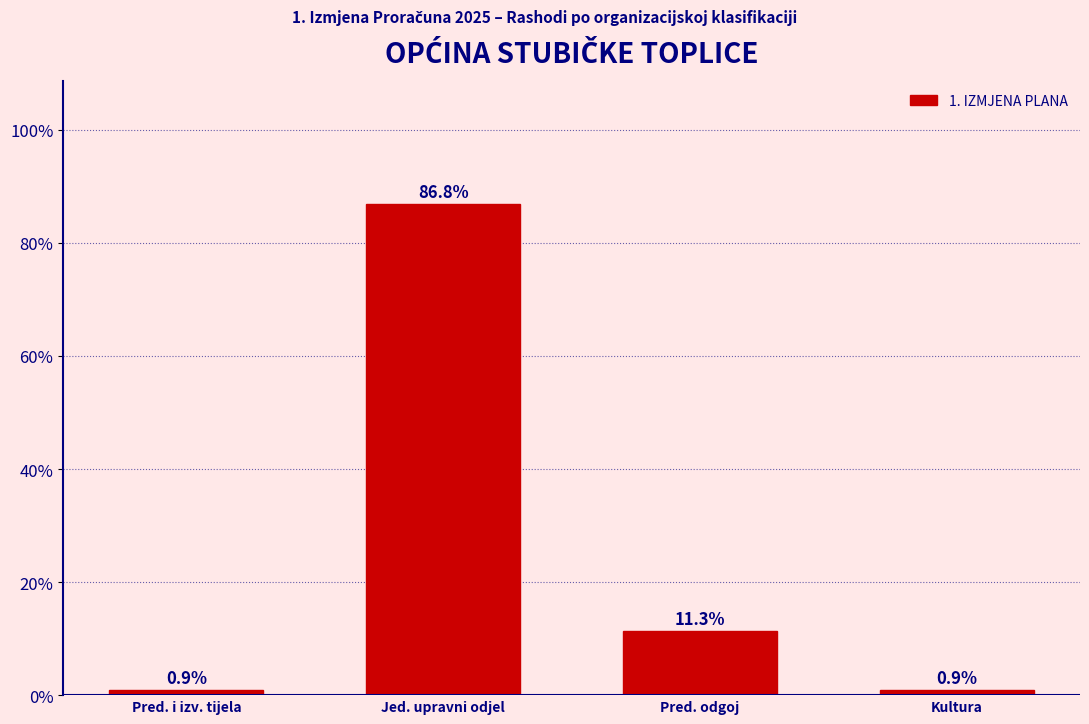

Does the chart contain any negative values?

No